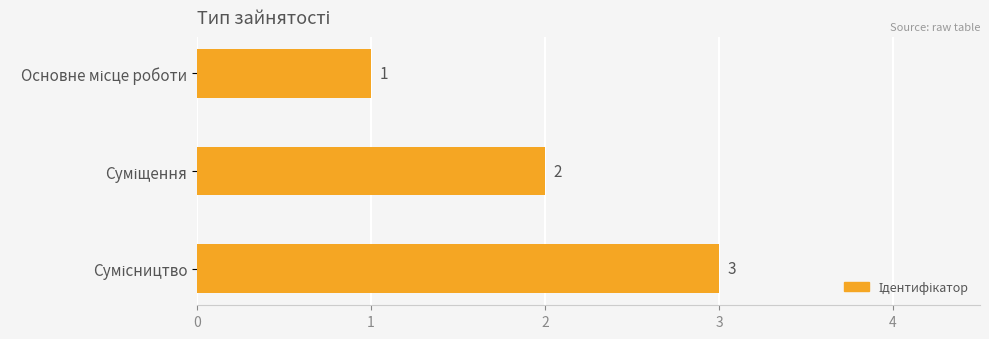

Does the chart contain any negative values?

No